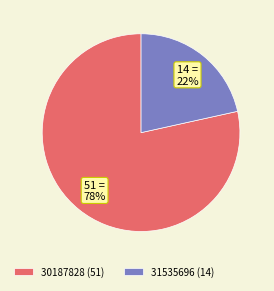

Between 30187828 and 31535696, which is larger?

30187828